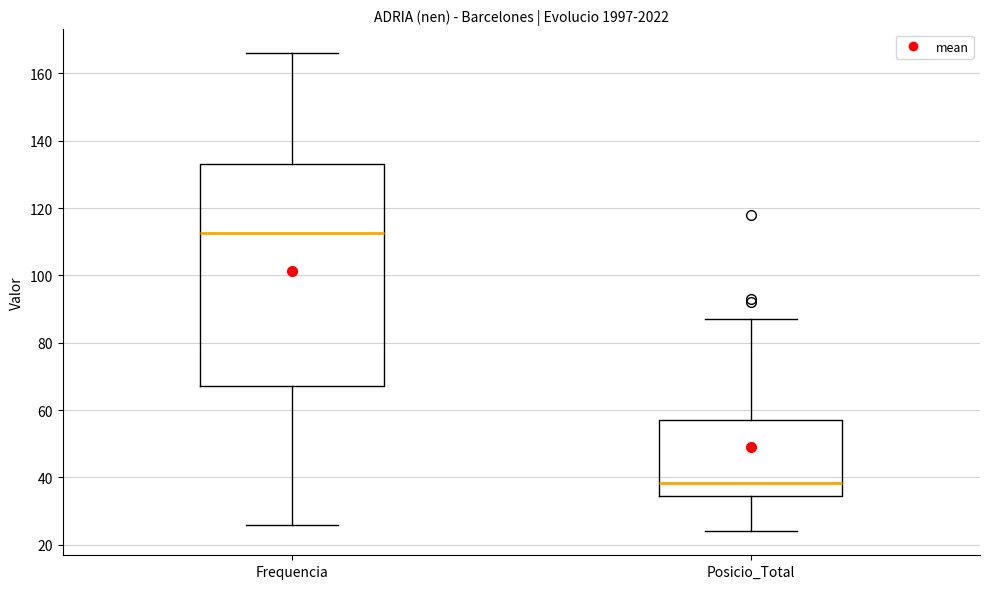

Comparing the boxes themselves (not the whiskers), which one is the tallest?

Frequencia